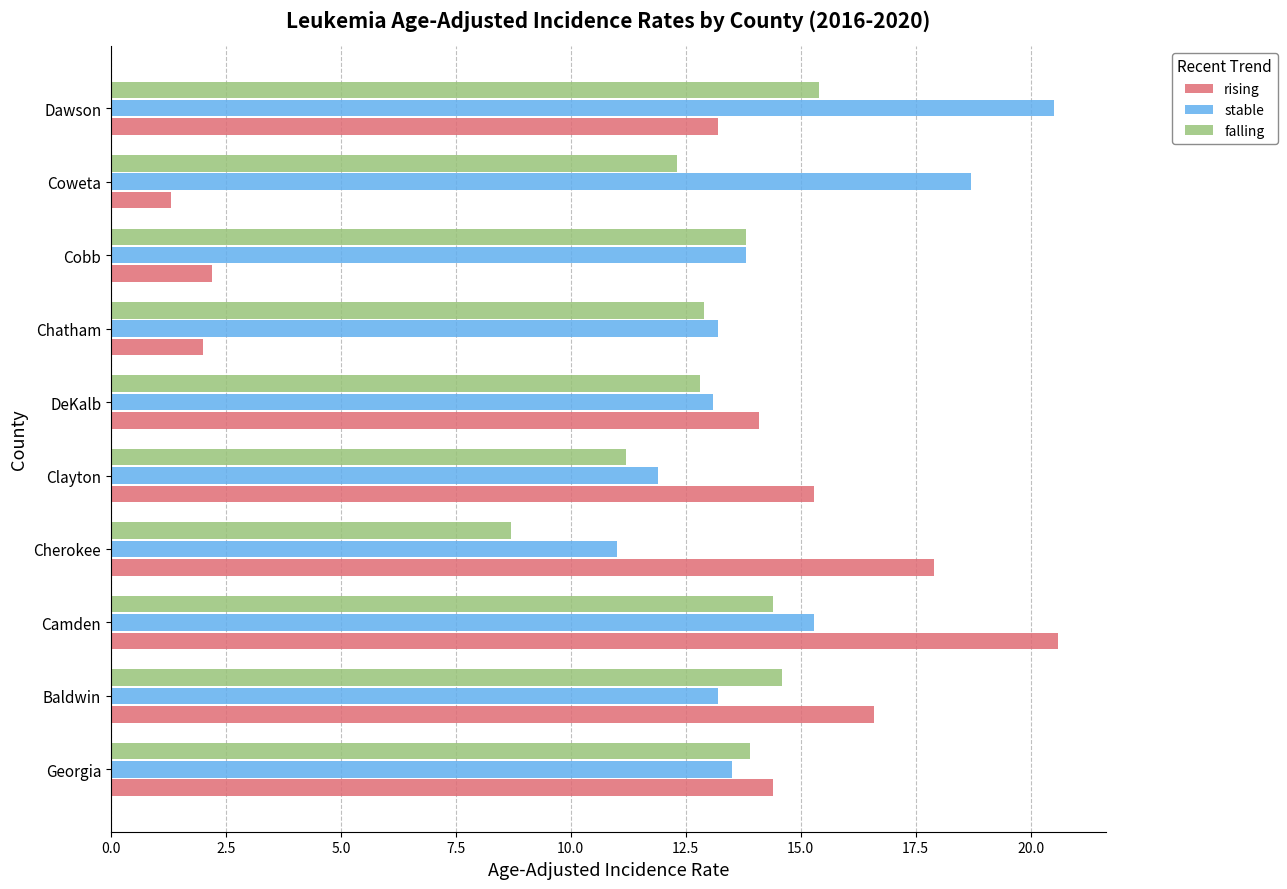

Which series has the largest total across all categories?

stable